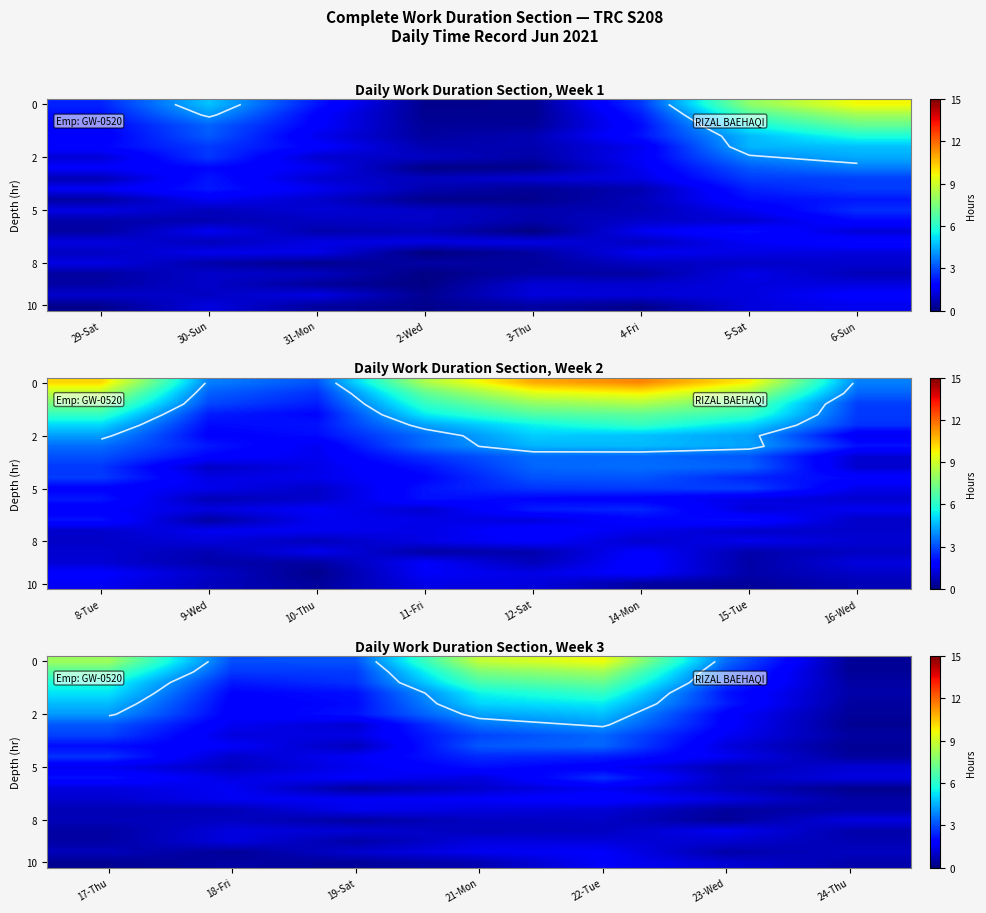

What is the difference between the highest and lowest values at 4-Fri?

3.1